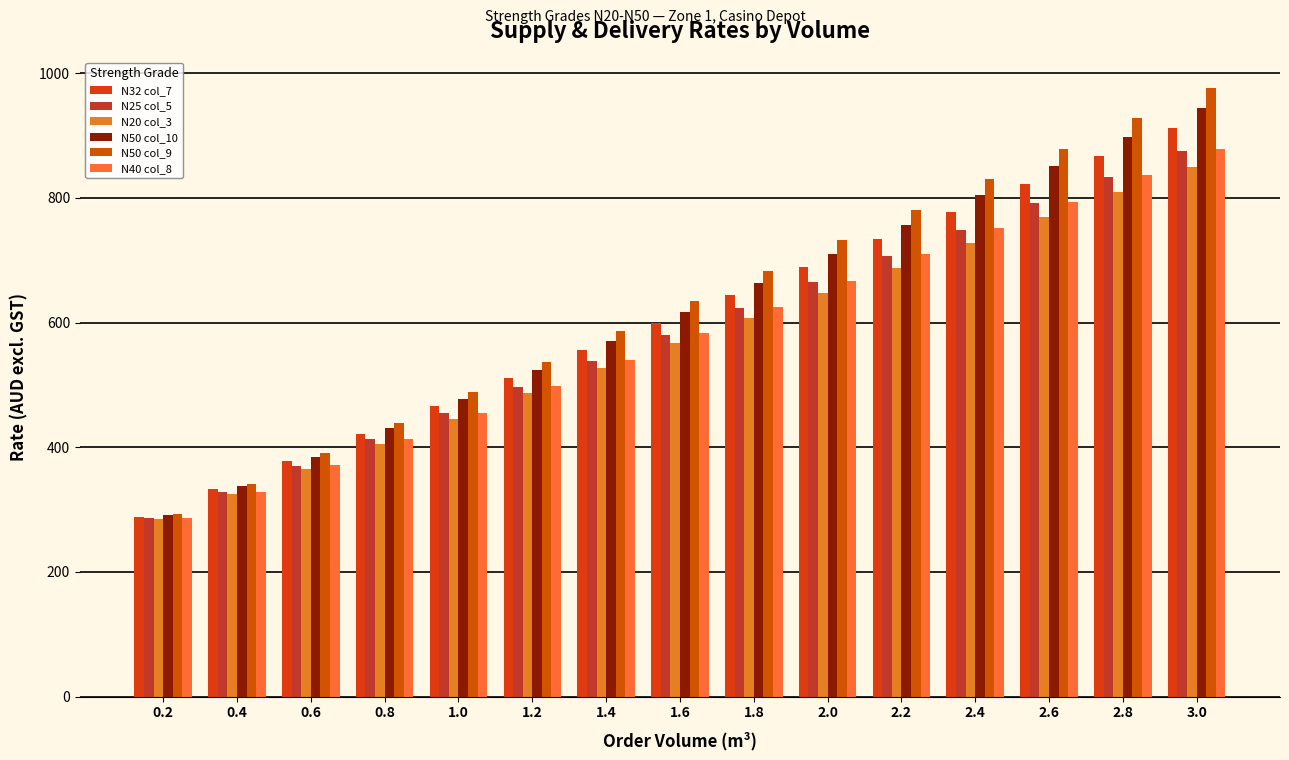

How many values in the N50 col_10 series are below 617?

7